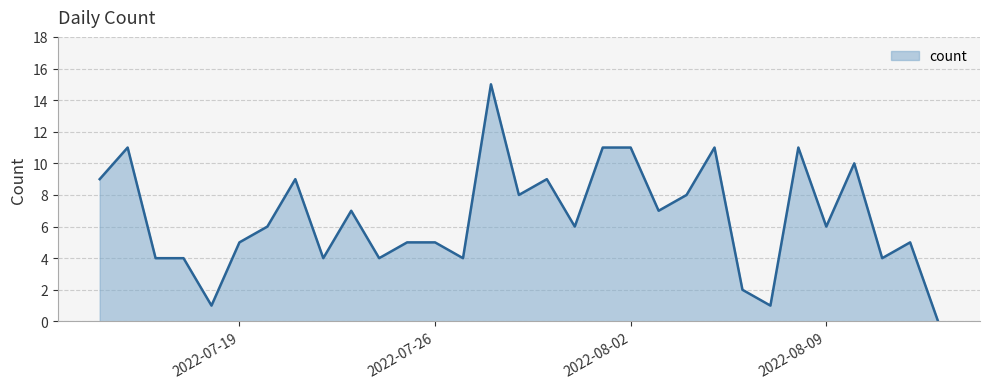

What is the greatest value displayed?

15